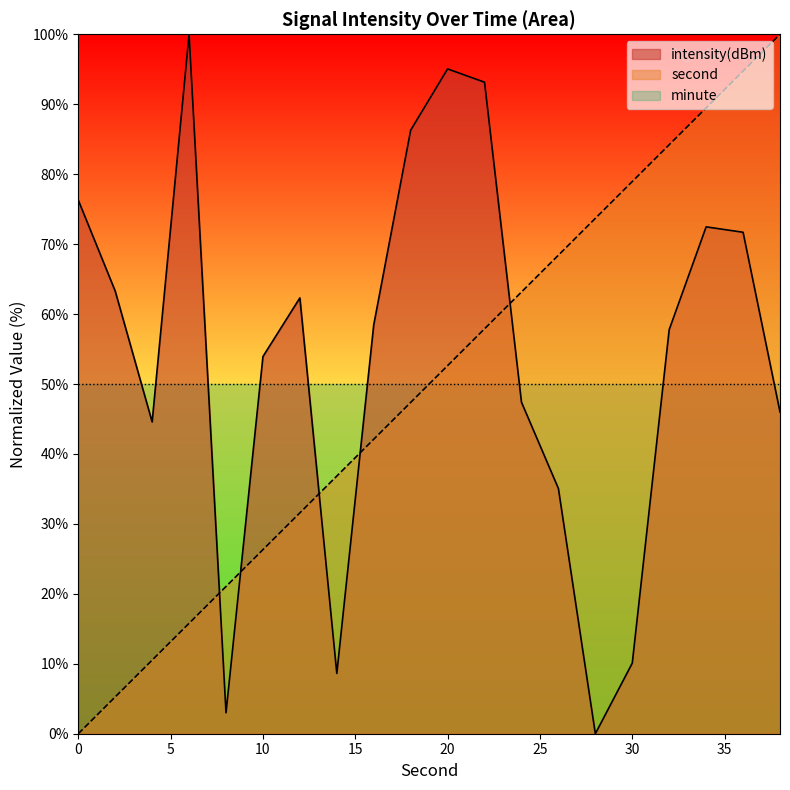

Where is the first local minimum for intensity(dBm)?

4